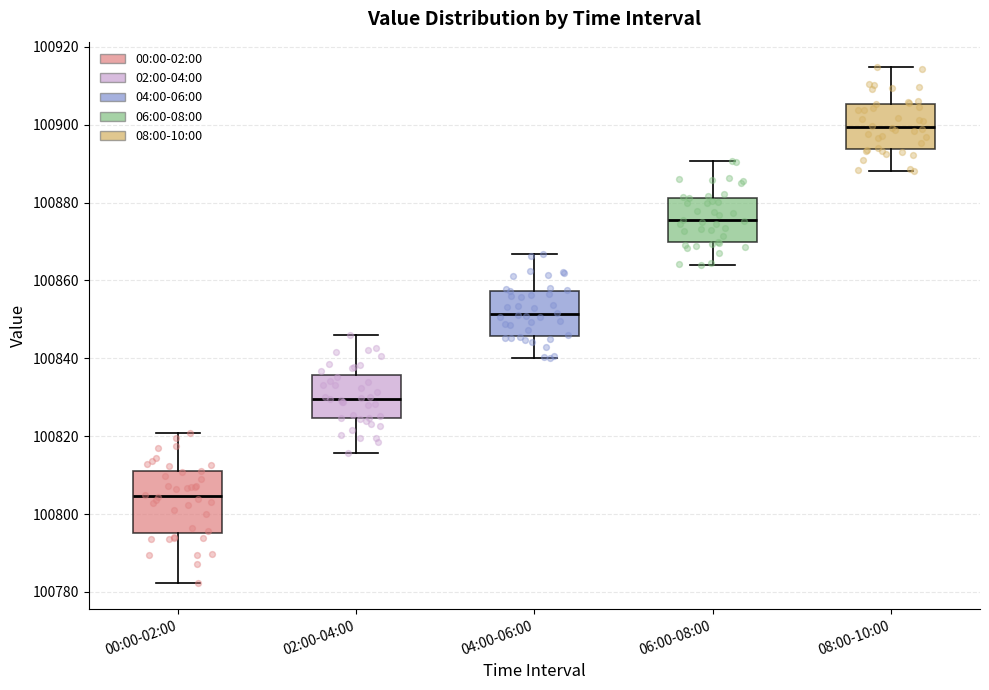

Comparing the boxes themselves (not the whiskers), which one is the tallest?

00:00-02:00